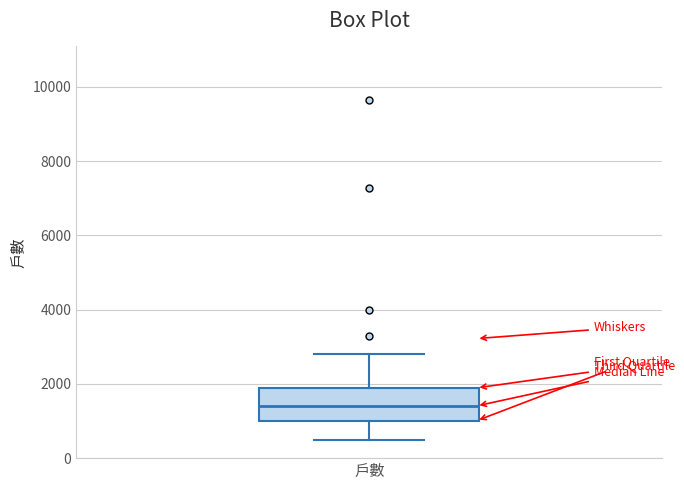

Where does the lower whisker of the box for 戶數 end on the y-axis? The values are not printed on the chart, so give them approximately, as read against the axis.

400